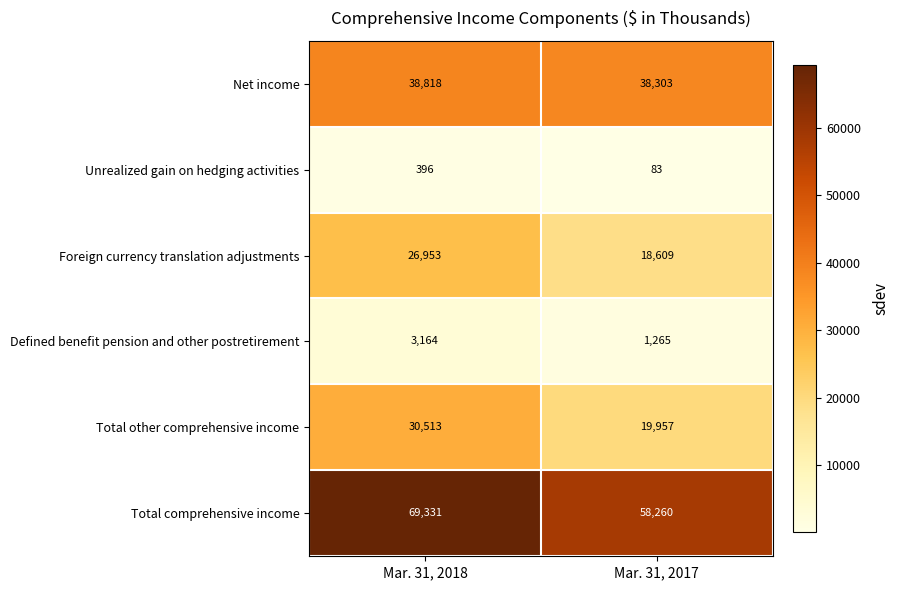

At how many categories does at least one series exceed 32021?

2